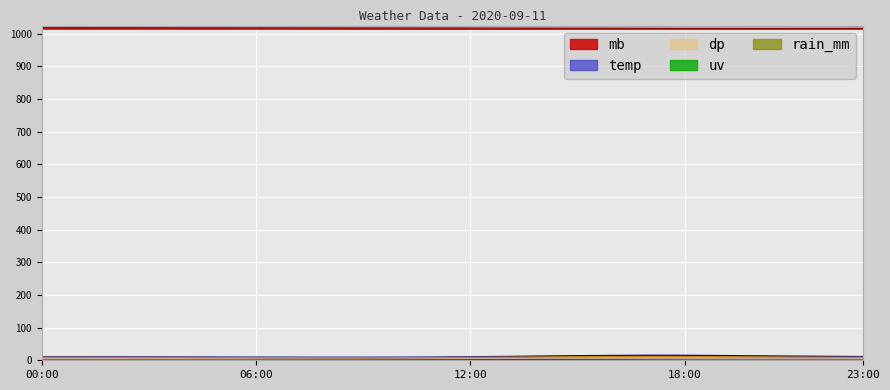

True or false: mb has a value of 1016.9 at 18:00.

True